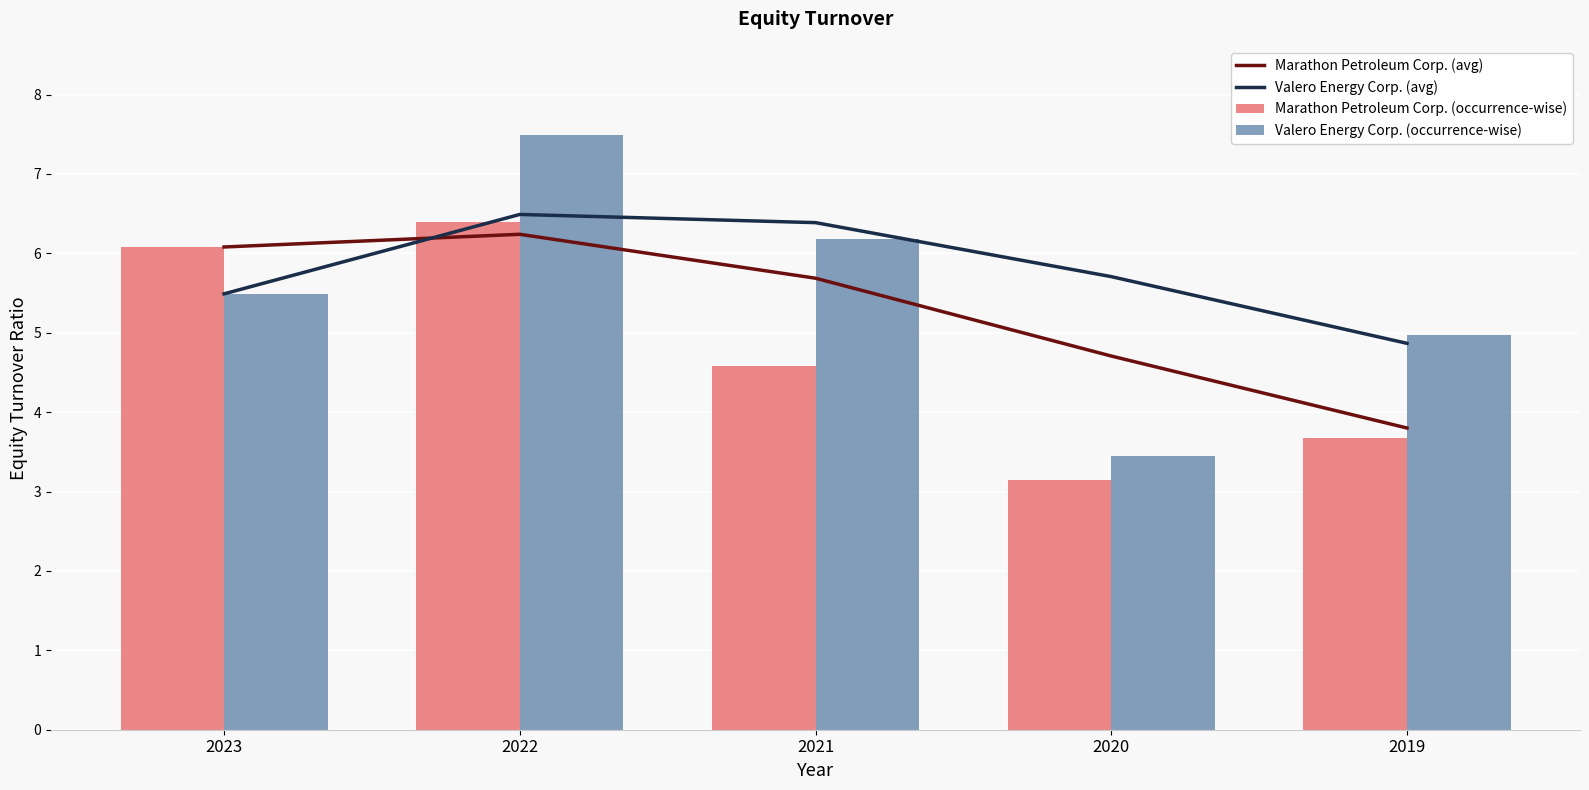

The Marathon Petroleum Corp. (avg) series shows 8.1 at 2021. True or false?

False